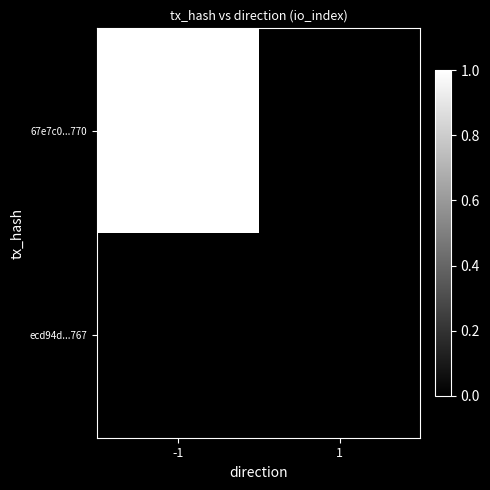

Rank the series at -1 from highest to lowest value.

67e7c0...770, ecd94d...767